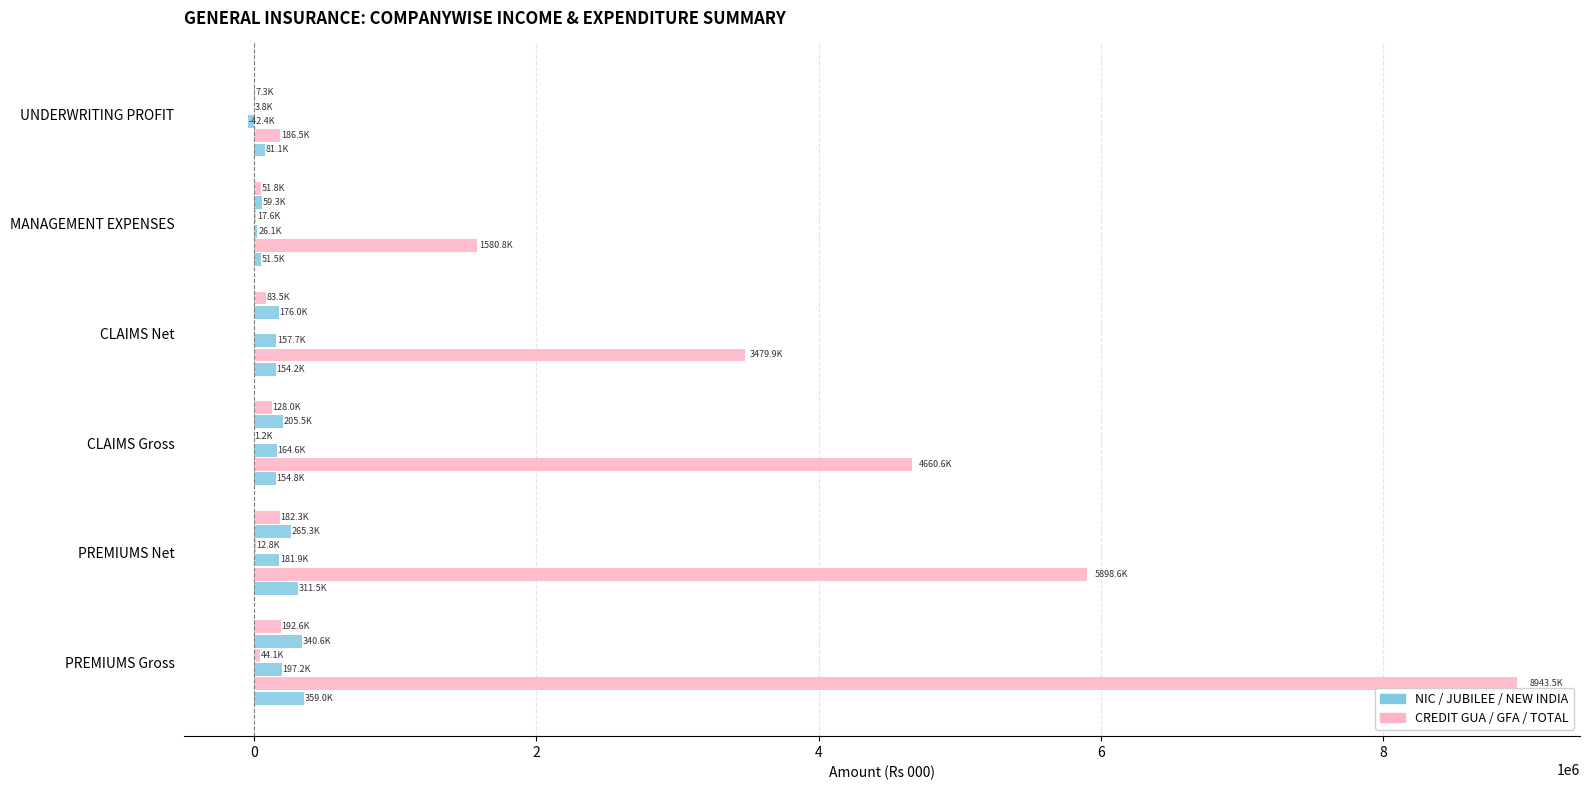

How many data points does each series have?

6